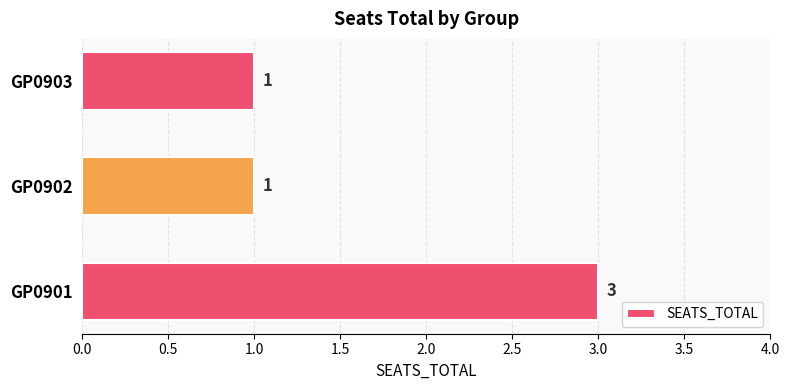

Reading bottom to top, extract all data points from this chart.

GP0901=3	GP0902=1	GP0903=1